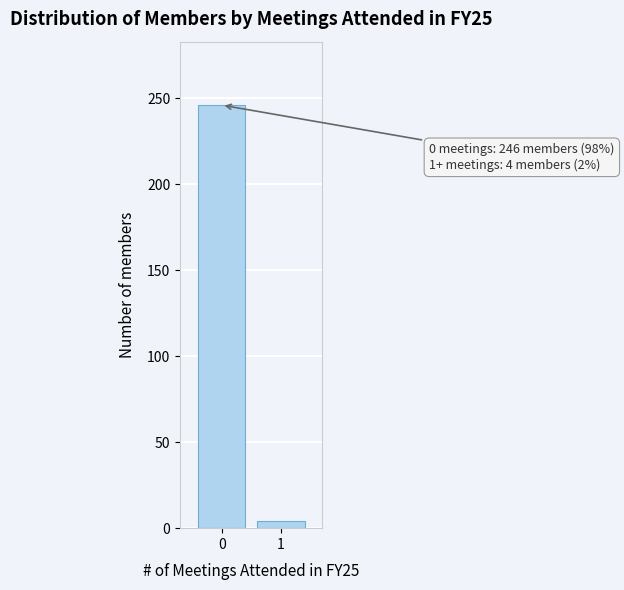

Reading left to right, what are all the values shown in this chart?

0=246	1=4